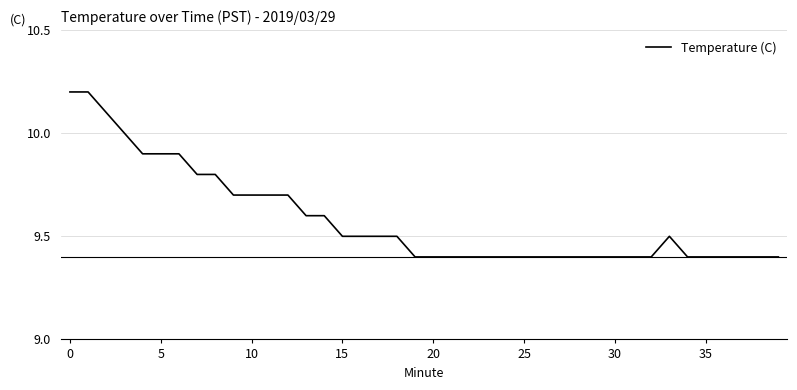

What is the smallest value displayed?

9.4